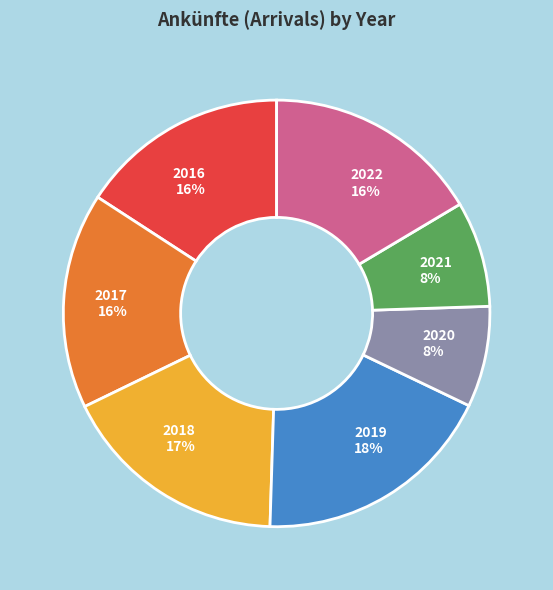

To the nearest percent, what is the average slice percentage?

14%